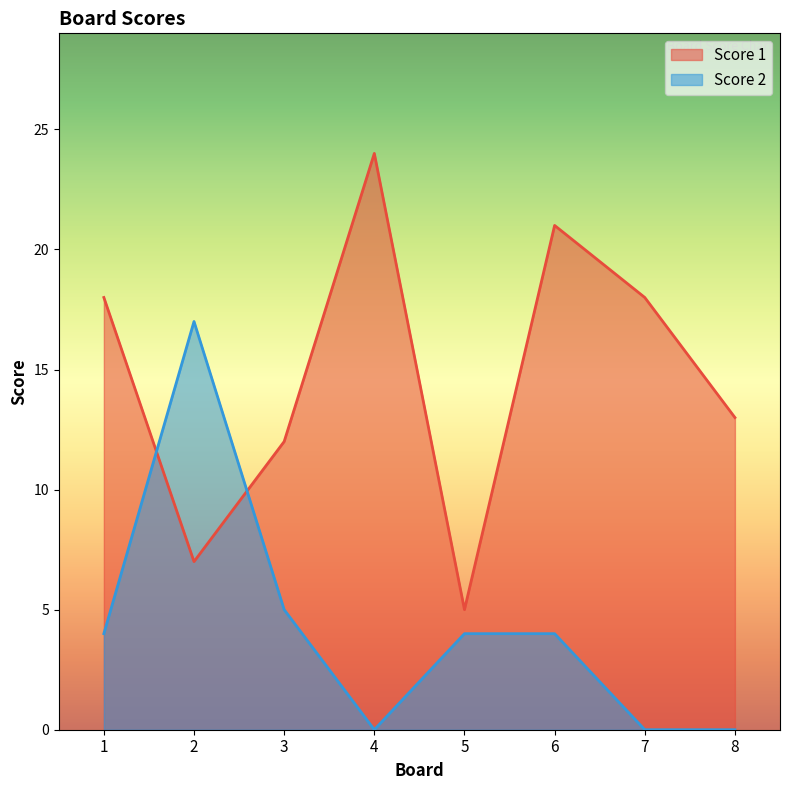

At which category does Score 1 reach its first local valley?

2